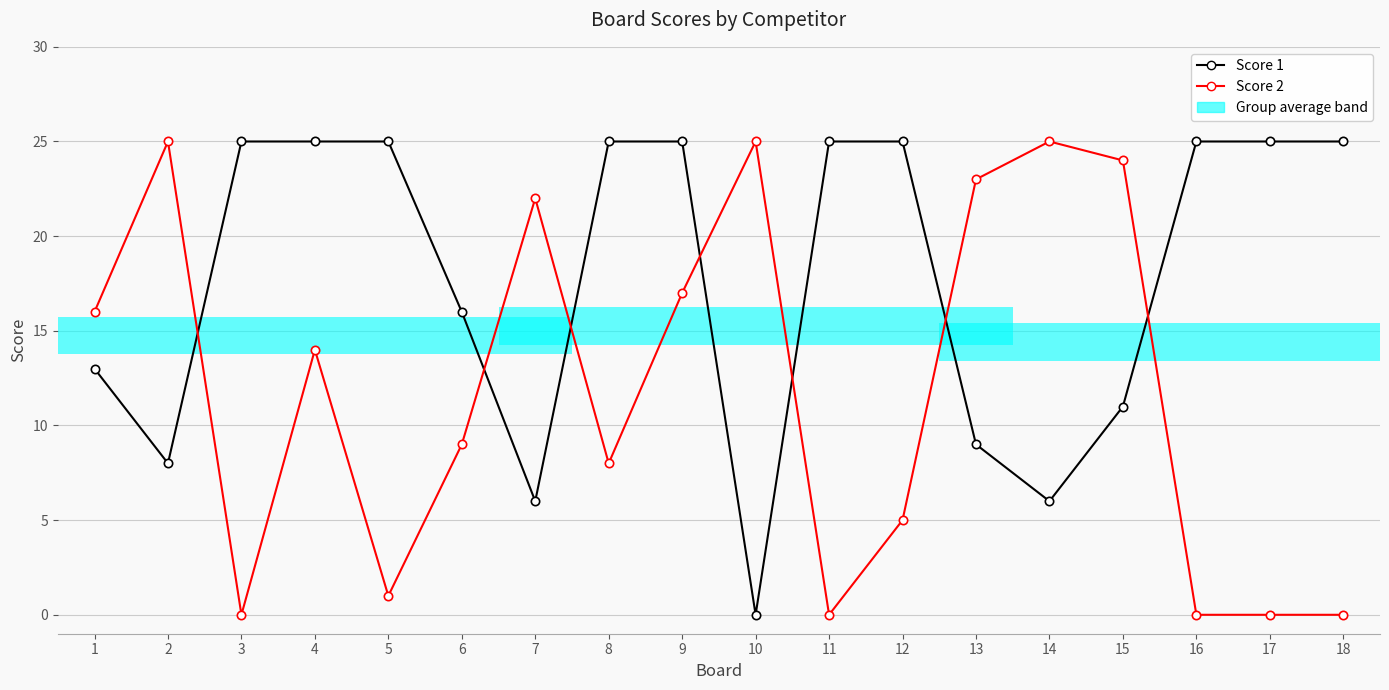

What is the value of the Score 2 point at the 12th from the left?

5